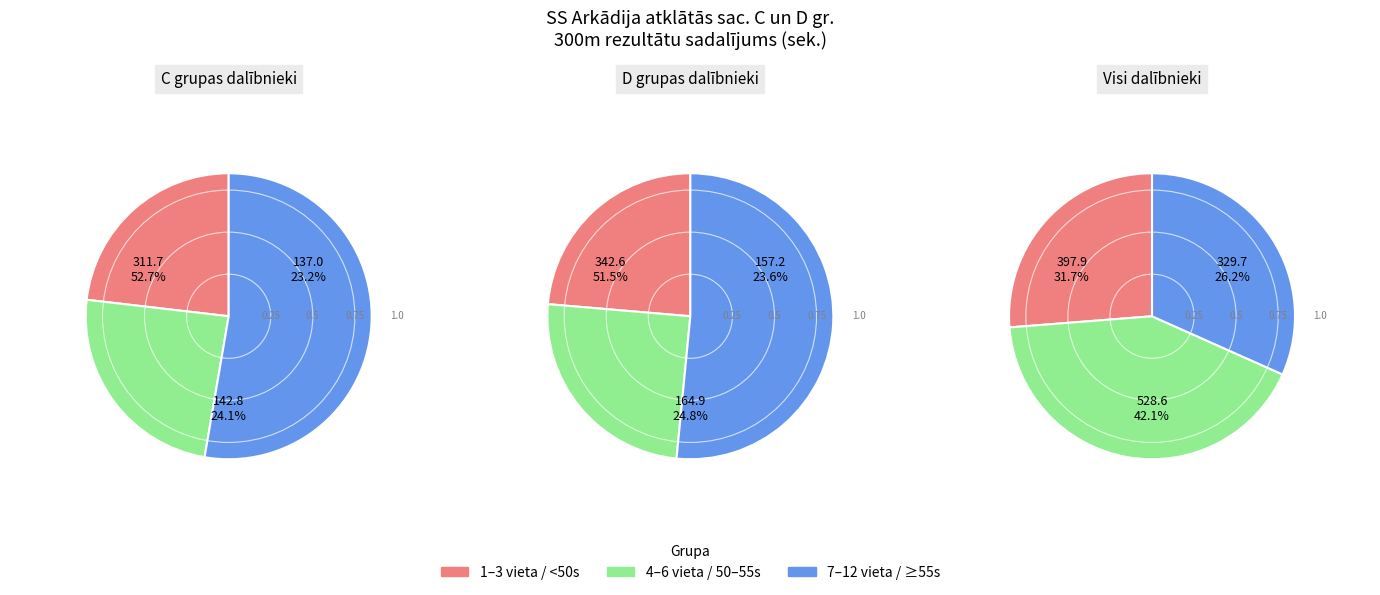

Is Edgars Bērziņš the majority of the pie?

No